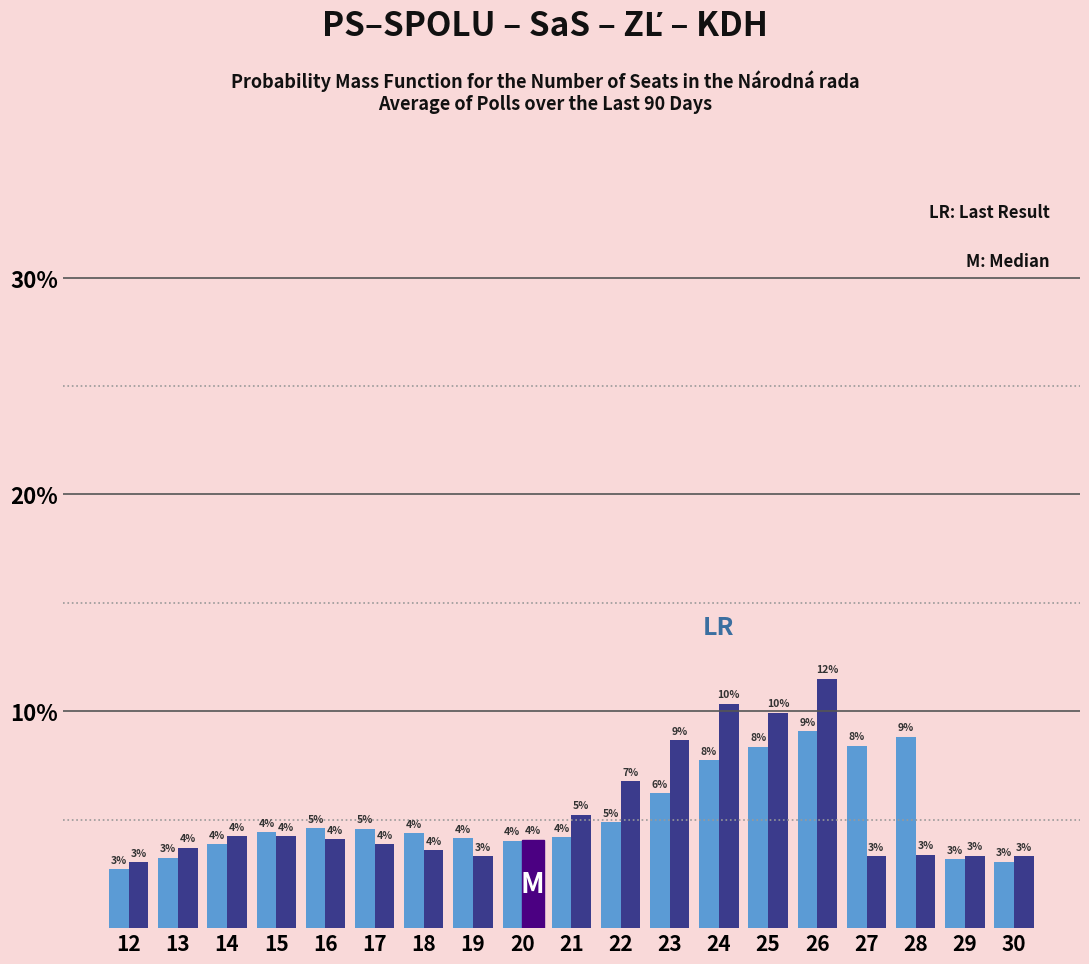

Which label corresponds to the smallest value in the chart?

12